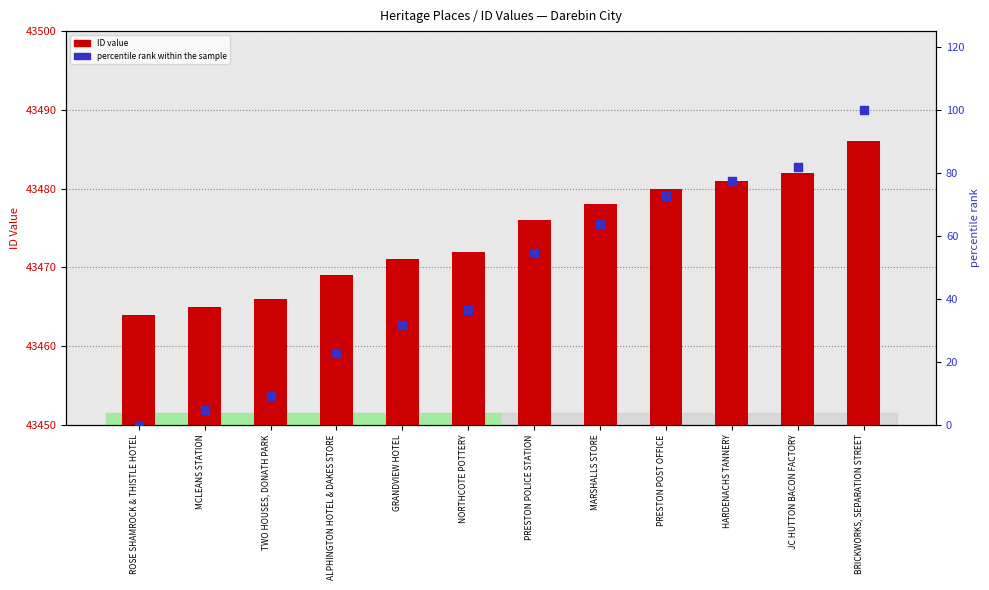

Is the value of ID at PRESTON POLICE STATION greater than the value of percentile rank within the sample at BRICKWORKS, SEPARATION STREET?

Yes